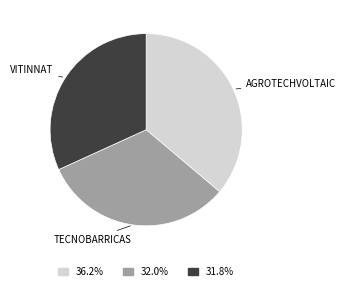

Which slice is the largest?

AGROTECHVOLTAIC